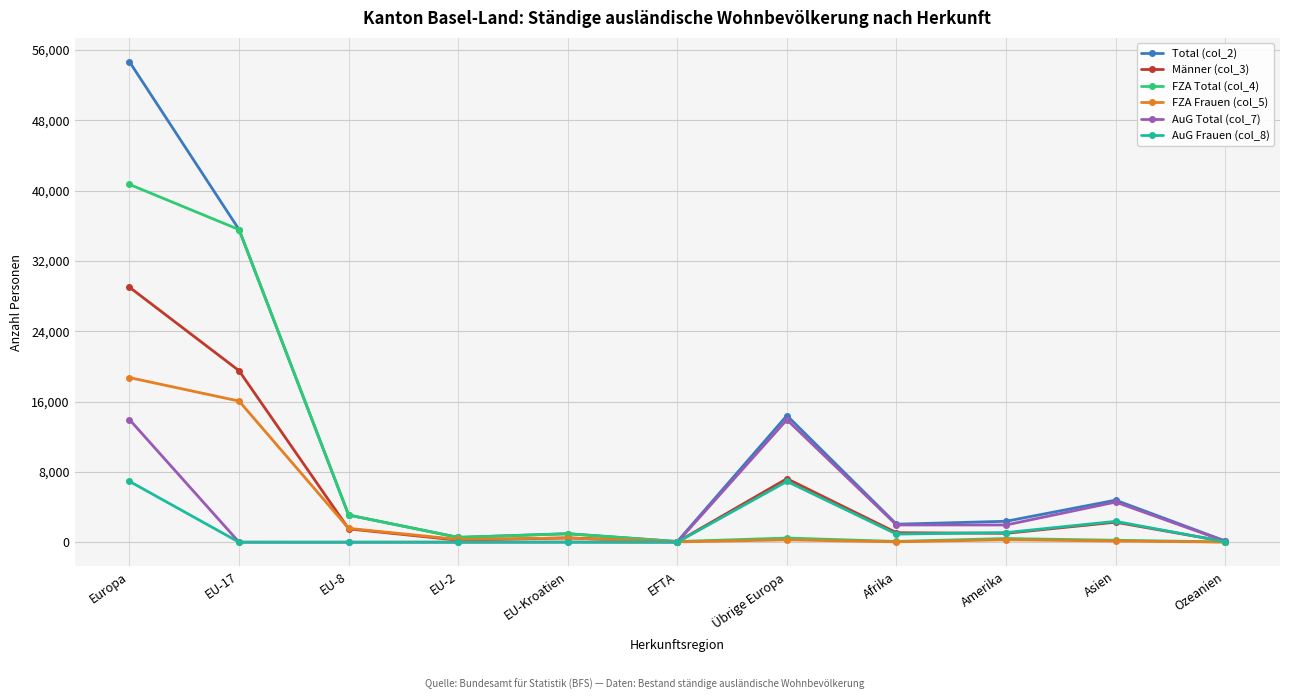

True or false: Total (col_2) has more than 1 interior local peaks.

True